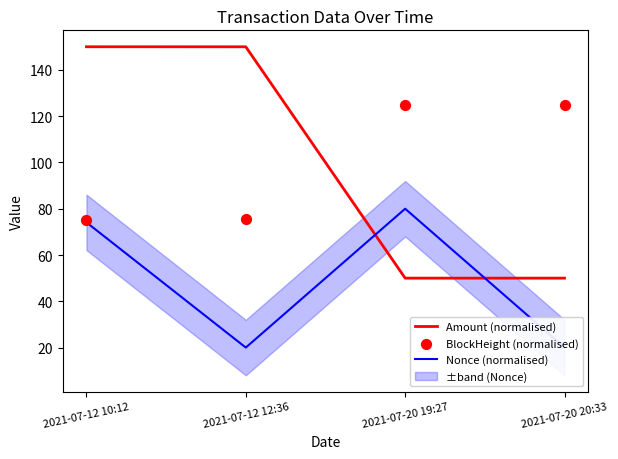

Which series has the largest total across all categories?

BlockHeight (normalised)